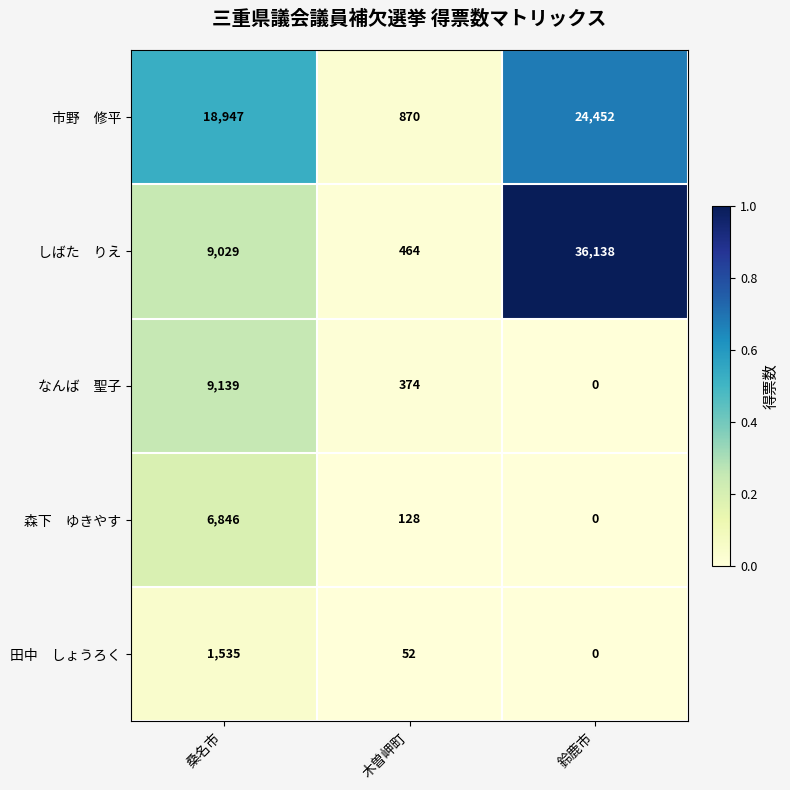

What is the spread (max minus min) of values at 鈴鹿市?

36138